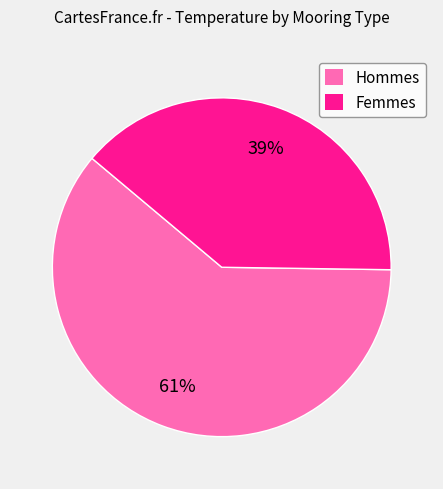

To the nearest percent, what is the difference between the largest and smallest slice percentages?

22%